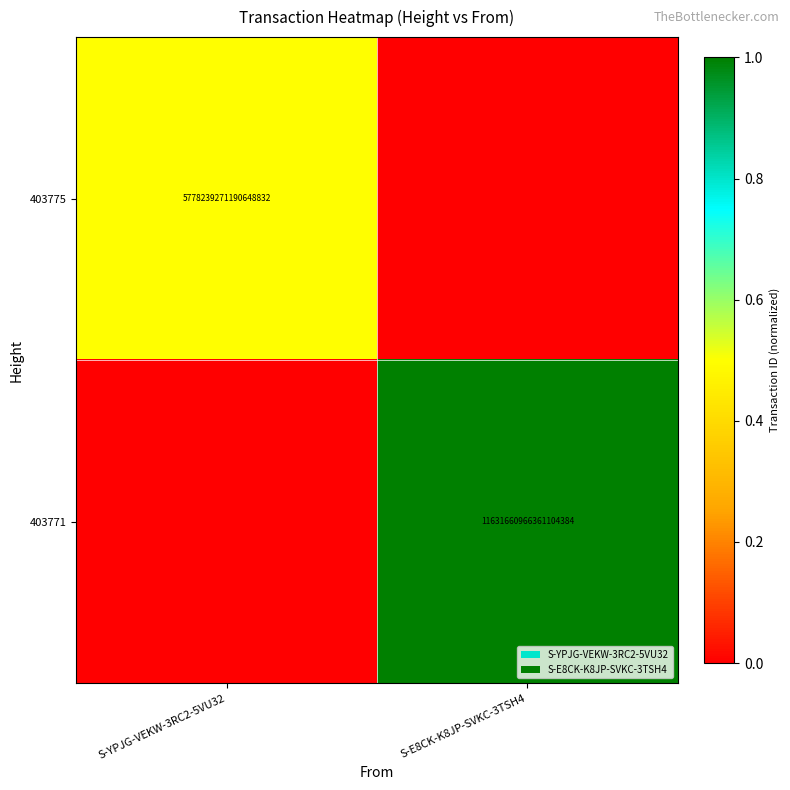

How many distinct data groups are displayed?

2